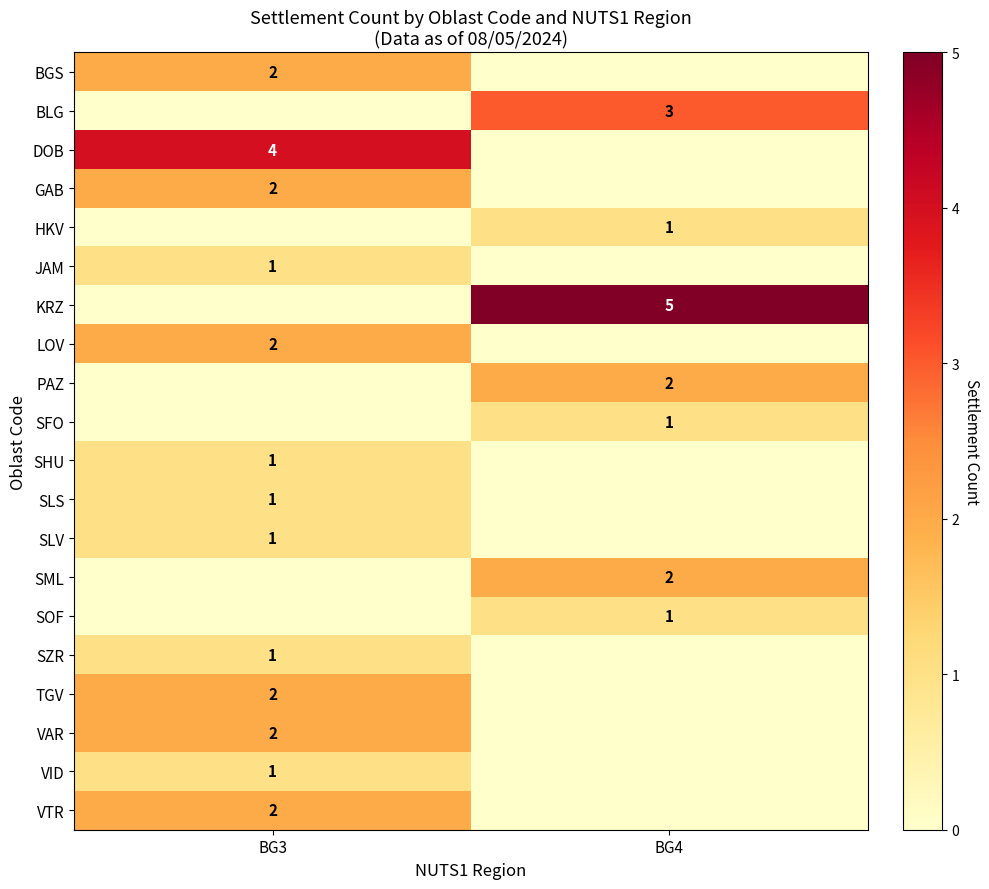

True or false: KRZ has a value of 7 at BG4.

False